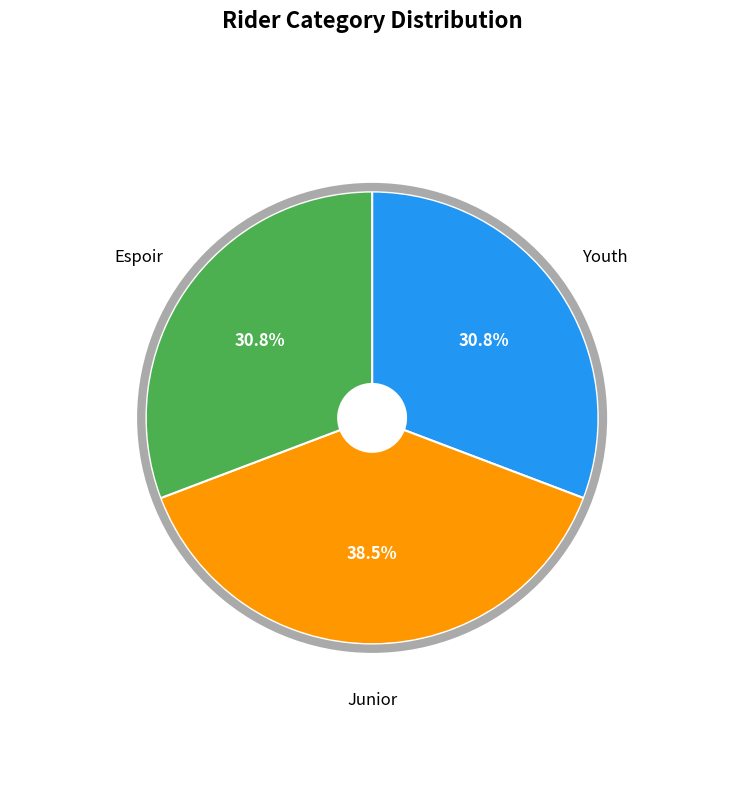

What percentage is NOT represented by Espoir?

69.2%